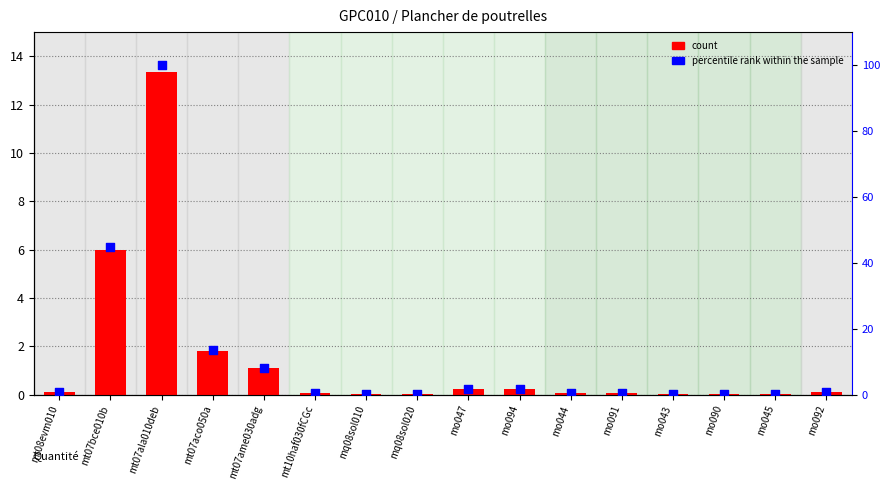

What is the total value across all series at mo045?

0.2